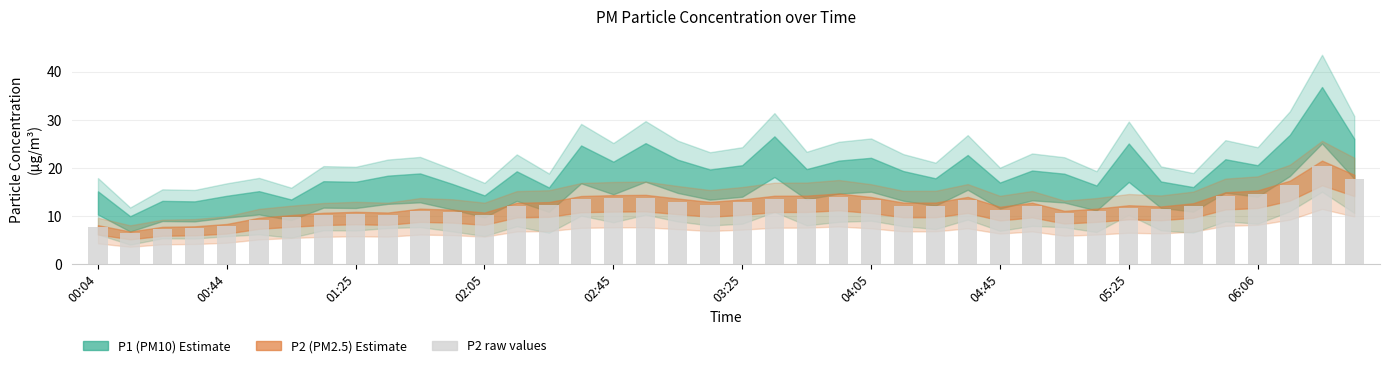

What is the average value?

12.0